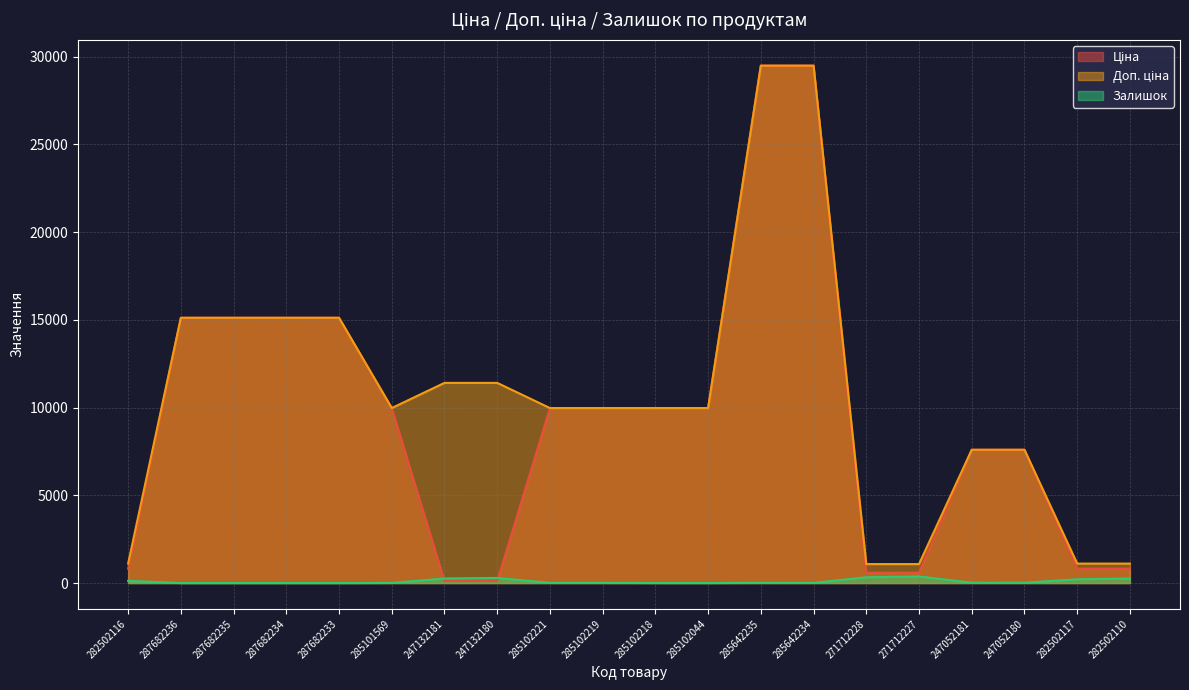

In Залишок, how many points are higher than both neighbors (excluding endpoints)?

3